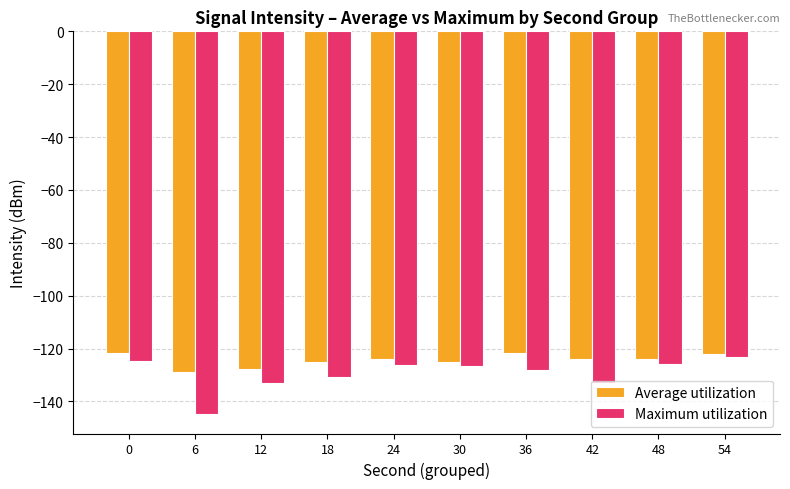

The value of Maximum utilization at 0 is -124.8. True or false?

True